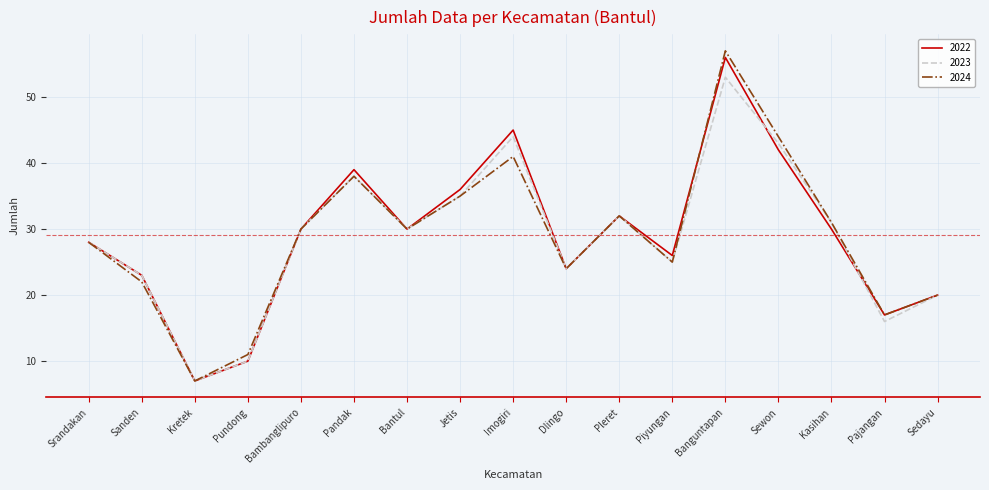

True or false: 2024 has a value of 10 at Piyungan.

False